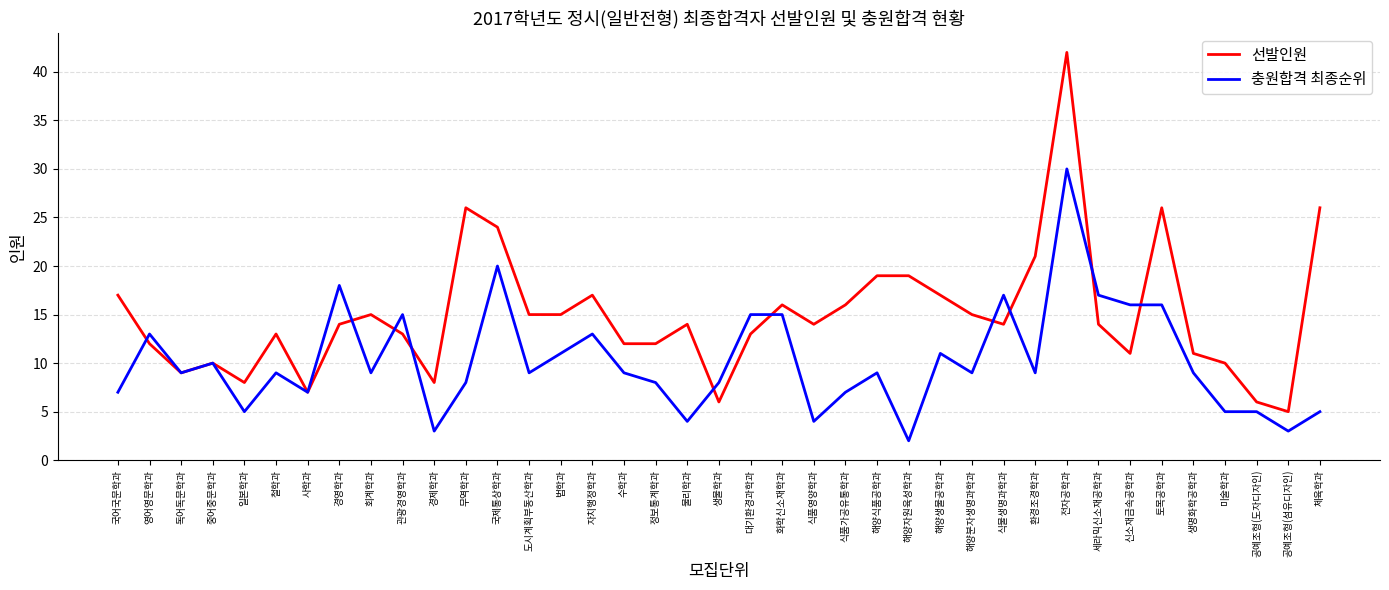

The value of 선발인원 at 공예조형(섬유디자인) is 5. True or false?

True